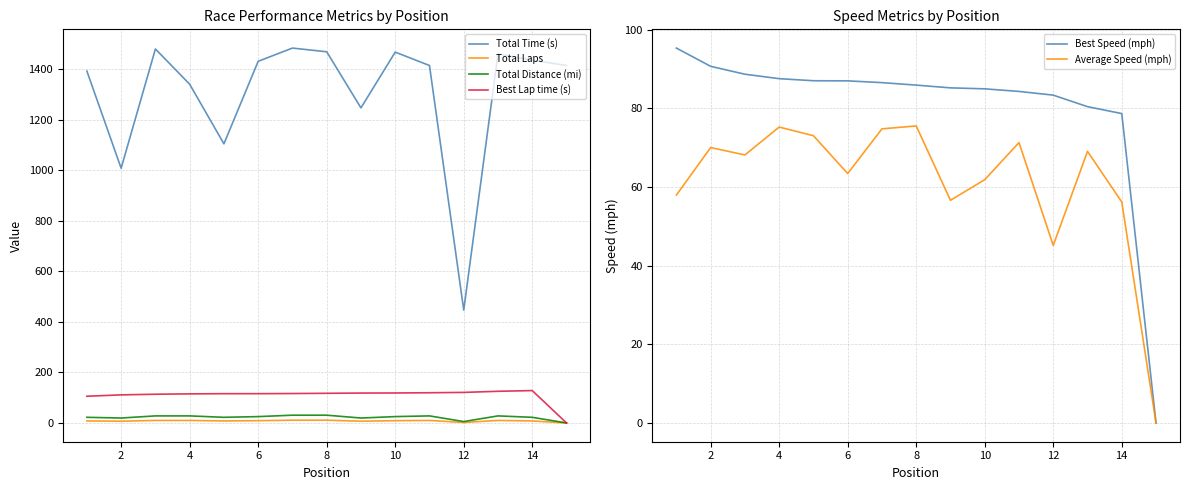

At how many categories does at least one series exceed 939?

14